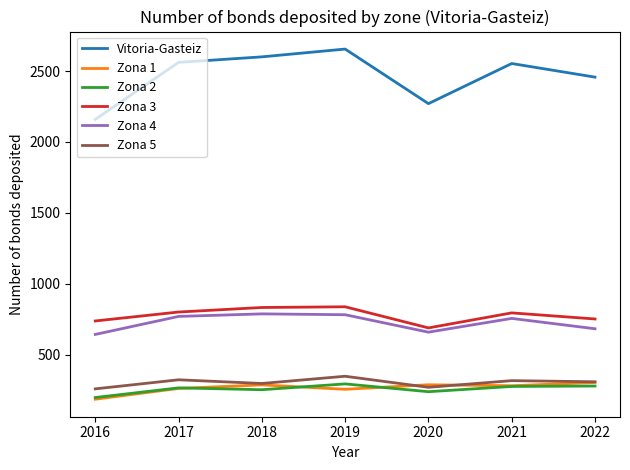

The Zona 4 series shows 446 at 2017. True or false?

False